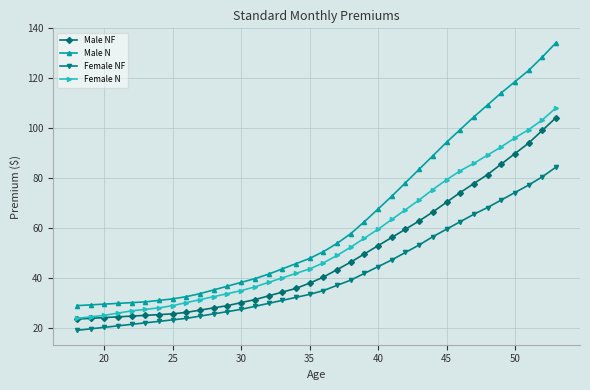

Does the chart have visible grid lines?

Yes